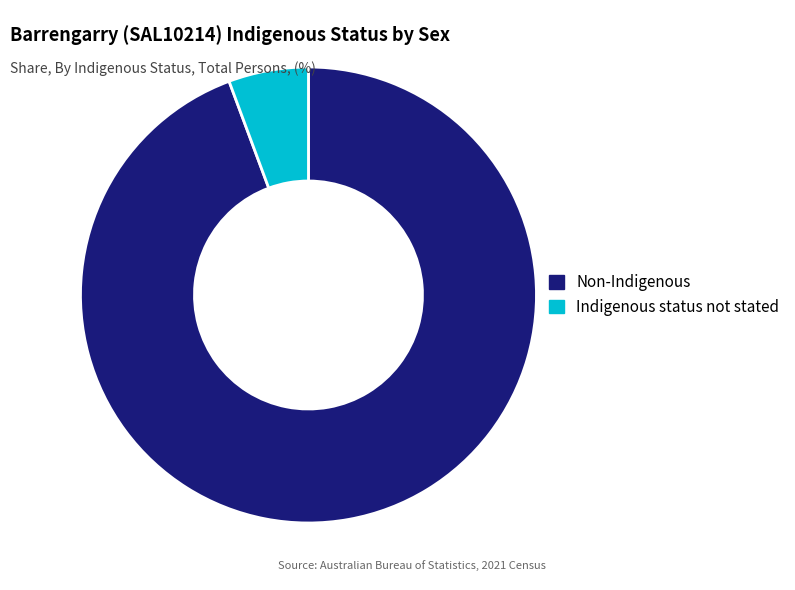

Which category has the smallest portion of the pie?

Indigenous status not stated